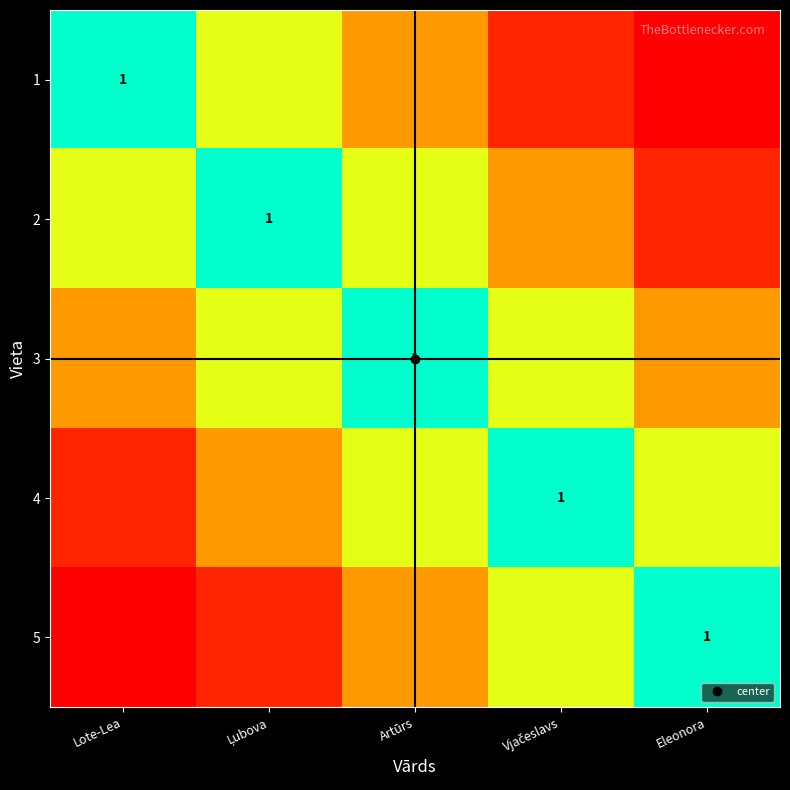

At which category is the sum across all series the highest?

Artūrs